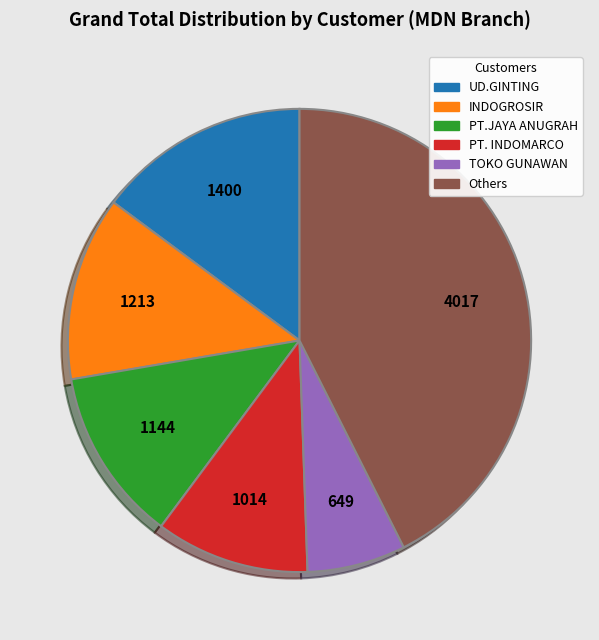

Is there a majority slice in this chart?

No